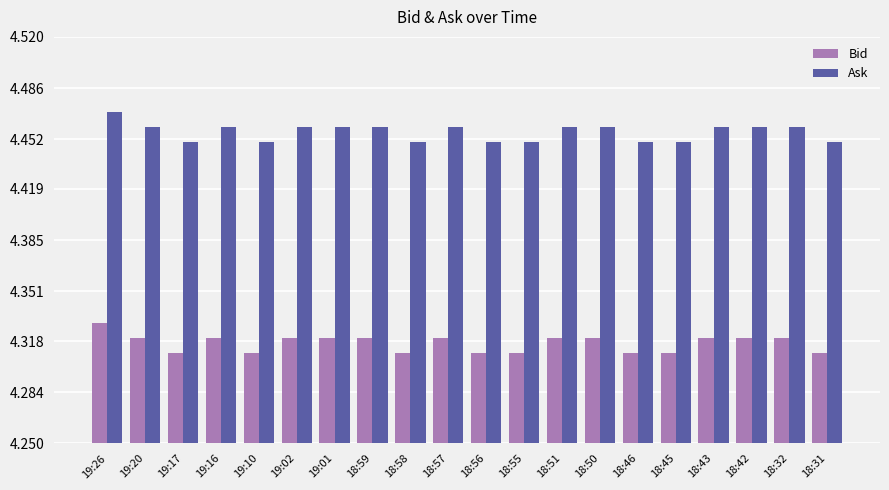

At which category does the chart reach its peak across all series?

19:26